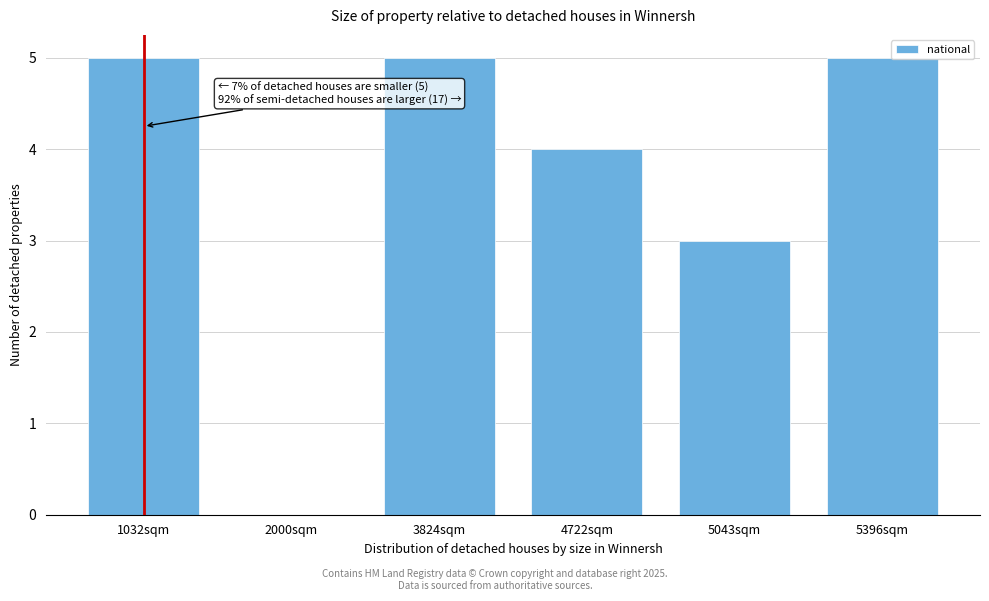

Reading left to right, extract all data points from this chart.

1032sqm=5	2000sqm=0	3824sqm=5	4722sqm=4	5043sqm=3	5396sqm=5